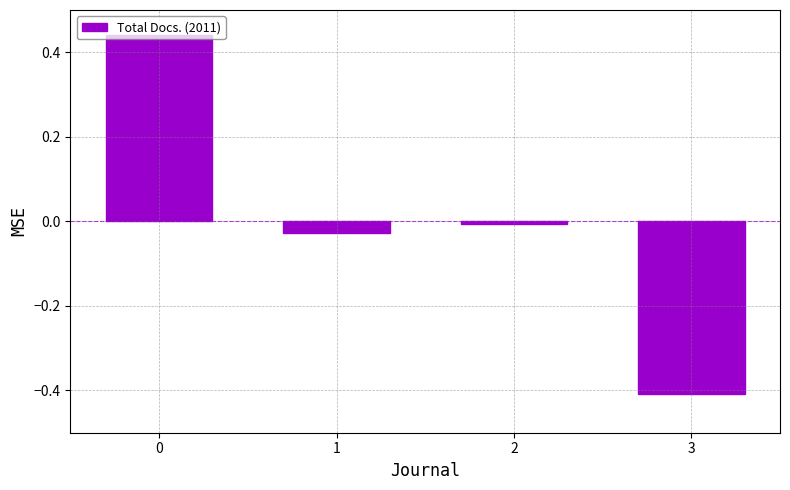

Count the number of categories in the chart.

4